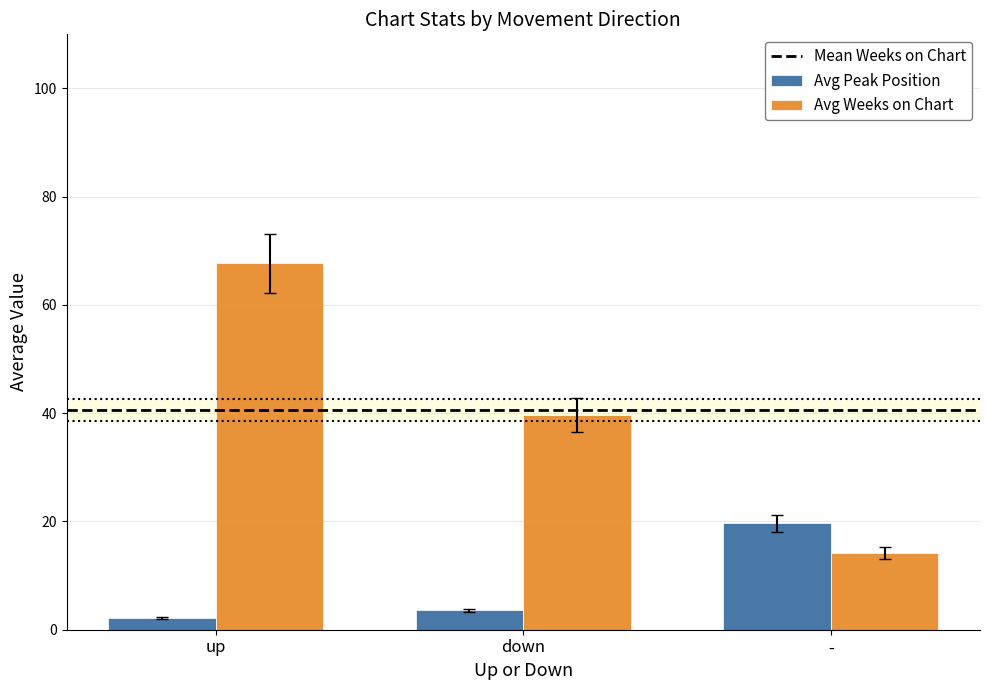

Count the number of data series in this chart.

2